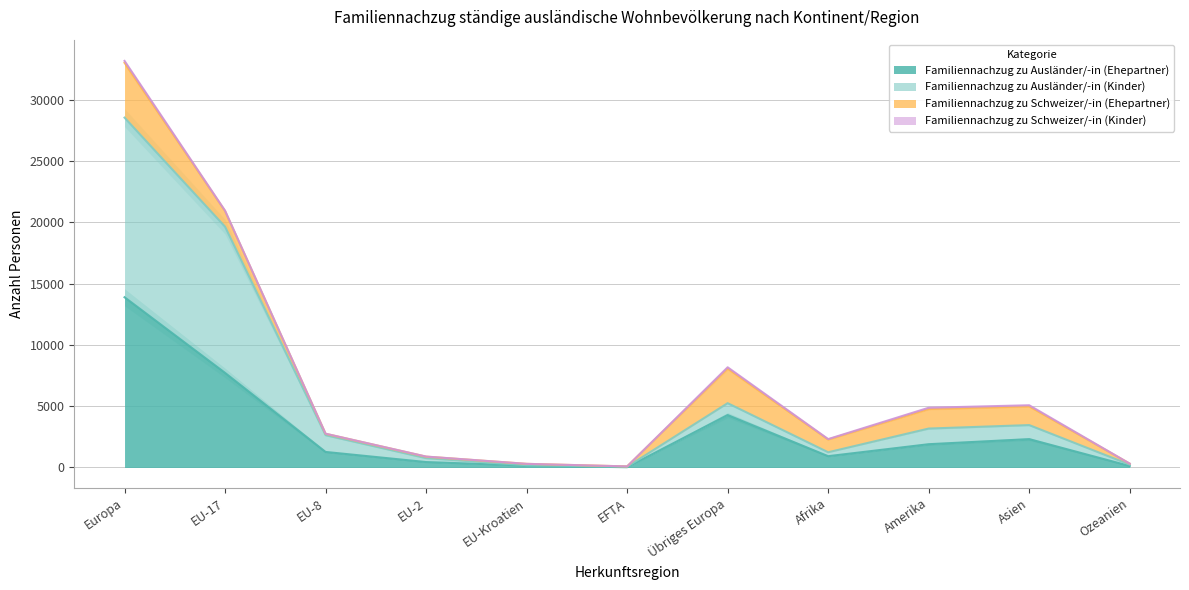

At which label is Familiennachzug zu Ausländer/-in (Ehepartner) closest to 6951?

EU-17